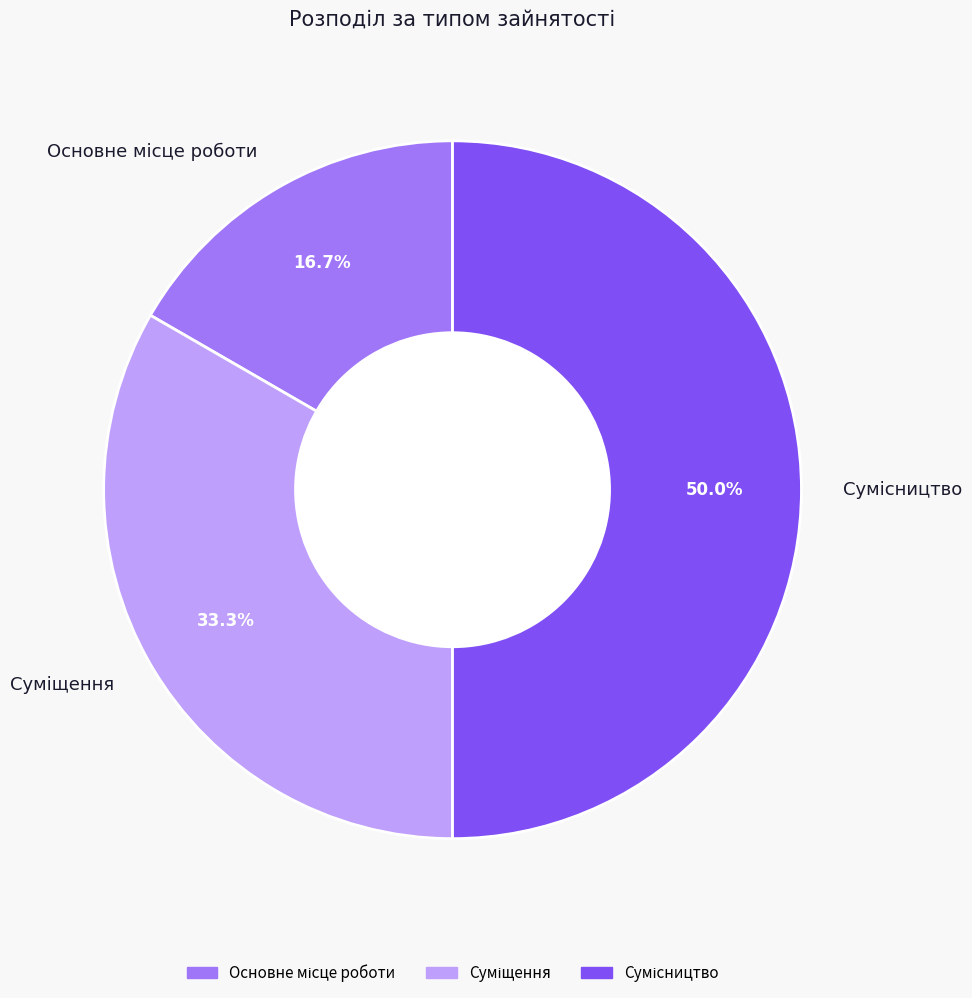

What is the ratio of the value at Сумісництво to the value at Основне місце роботи?

3.0